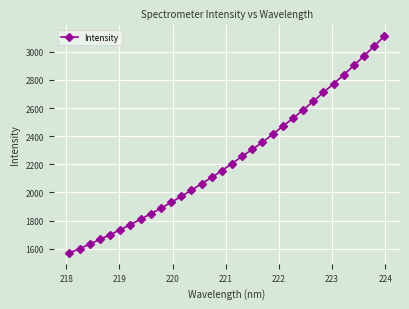

What is the maximum value shown in the chart?

3111.4